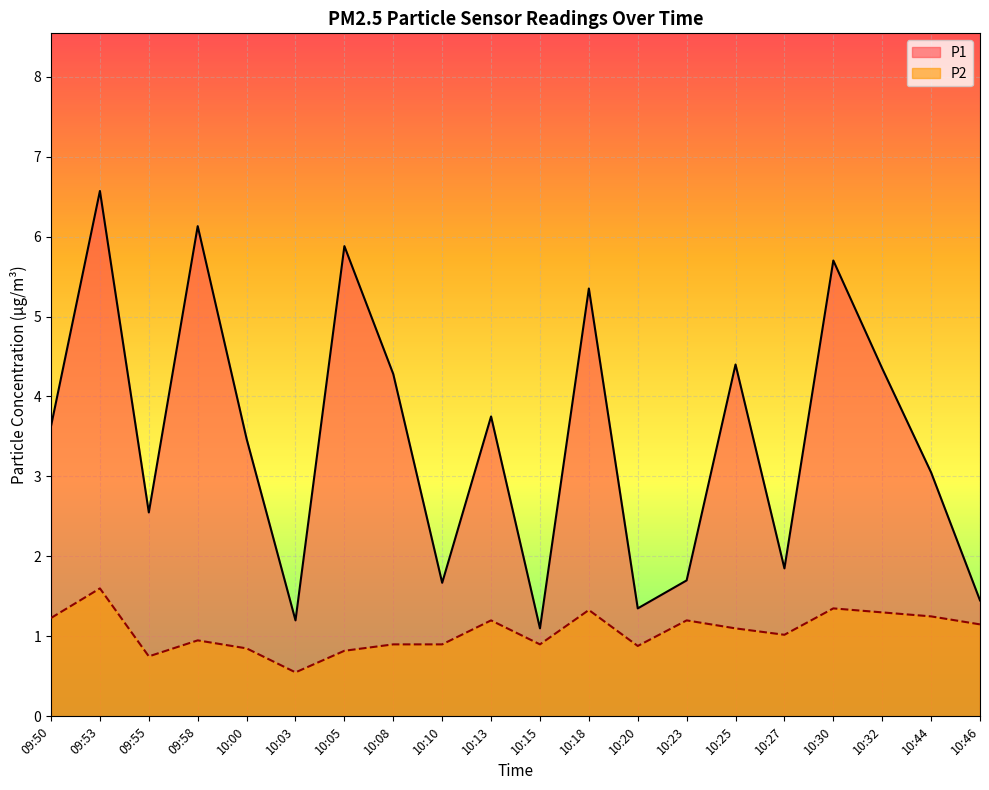

How many lines are shown in the chart?

2